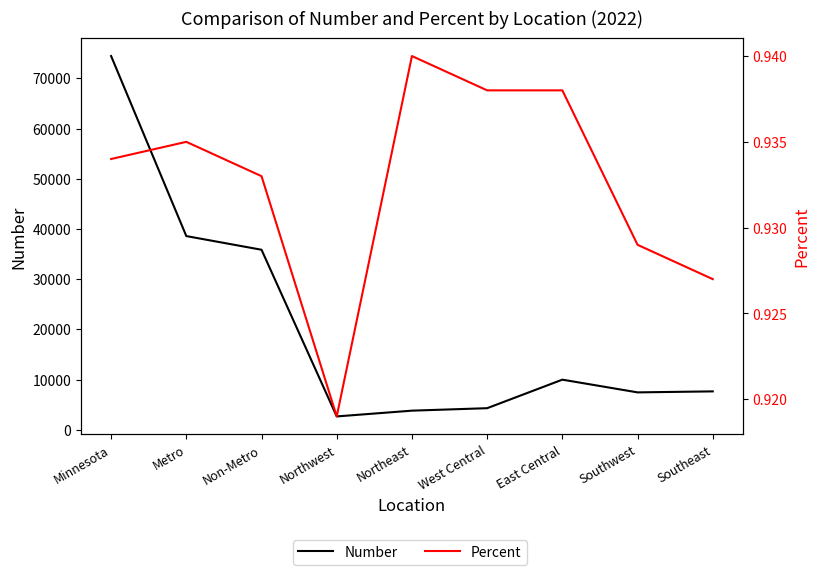

Rank the categories by Percent value from highest to lowest.

Northeast, West Central, East Central, Metro, Minnesota, Non-Metro, Southwest, Southeast, Northwest